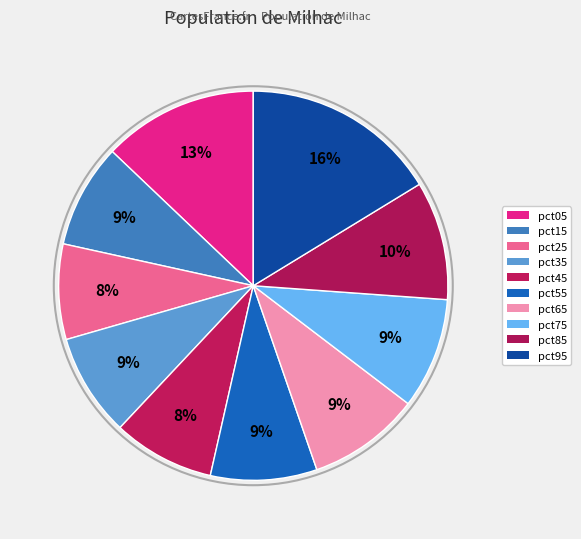

How many slices are in this pie chart?

10